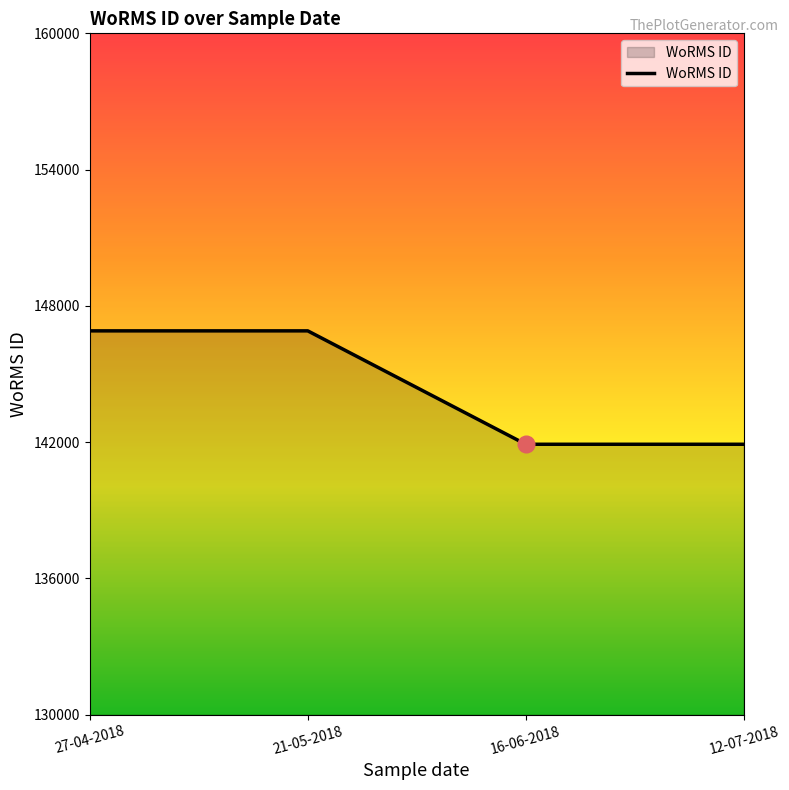

Is it true that the value at 27-04-2018 is 46476?

False